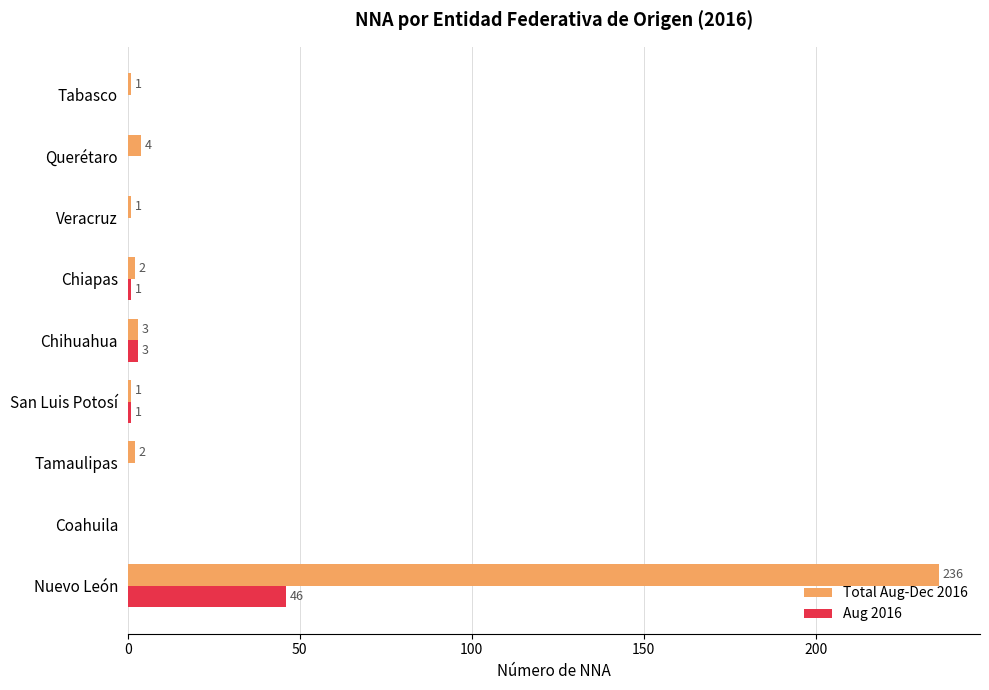

The value of Total Aug-Dec 2016 at Querétaro is 4. True or false?

True